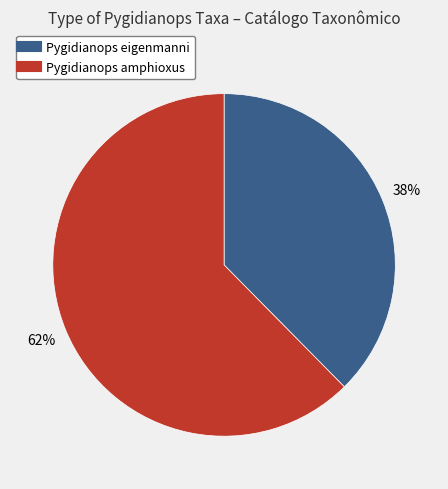

Which slice is the smallest?

Pygidianops eigenmanni